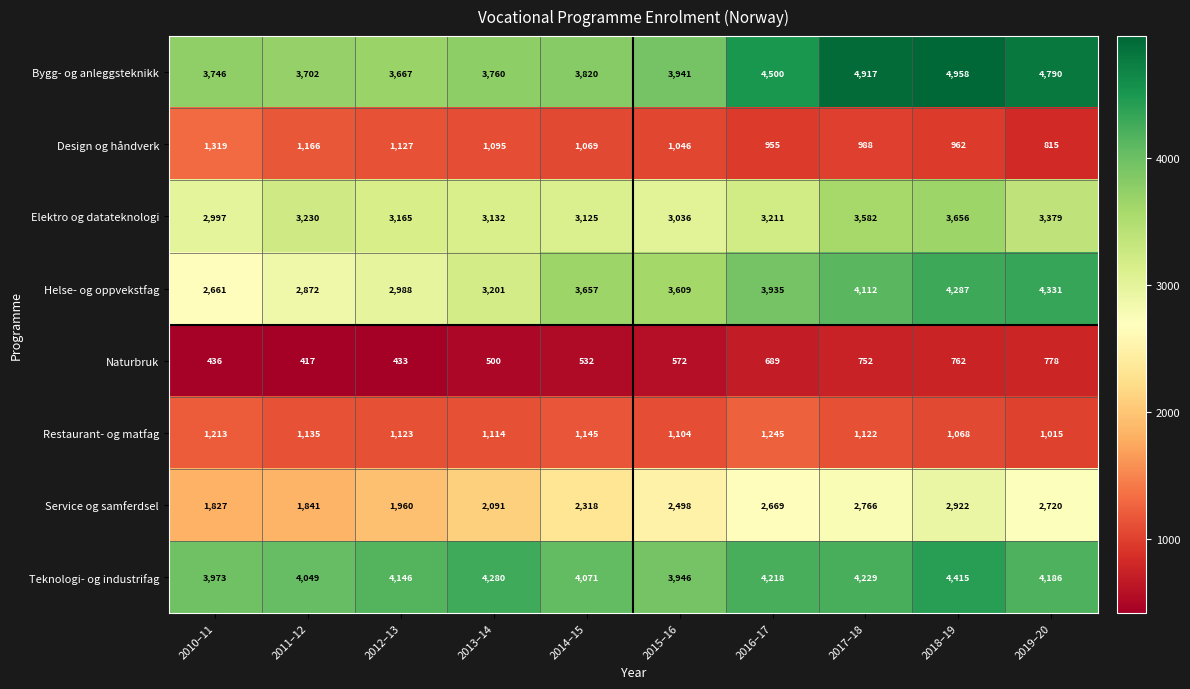

What is the average value of the Bygg- og anleggsteknikk series?

4180